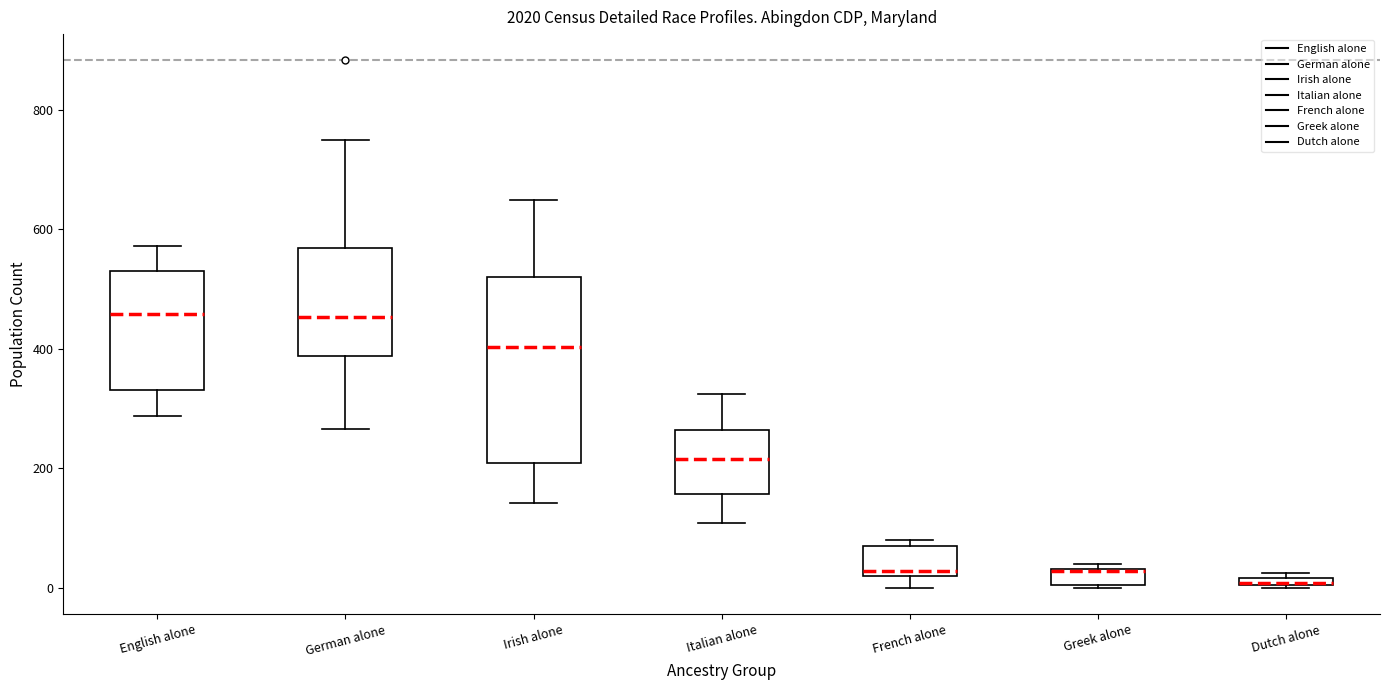

Comparing the boxes themselves (not the whiskers), which one is the tallest?

Irish alone